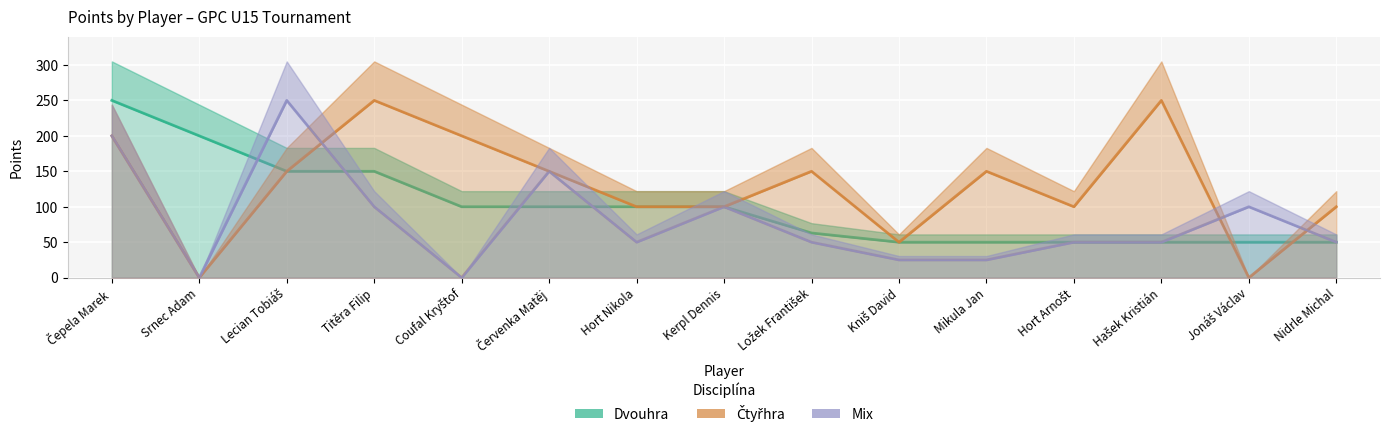

Count the number of categories in the chart.

15